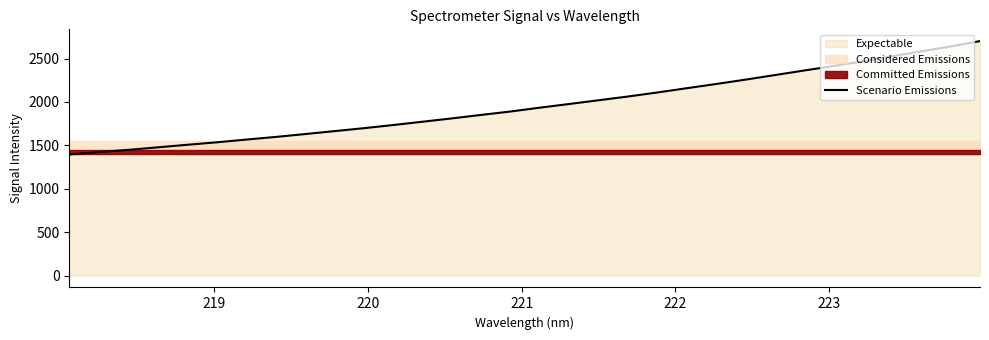

What is the lowest value of the Scenario Emissions series?

1396.8